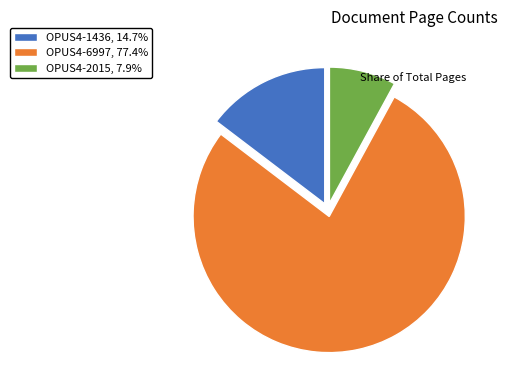

Does OPUS4-1436, 14.7% represent more than half of the total?

No